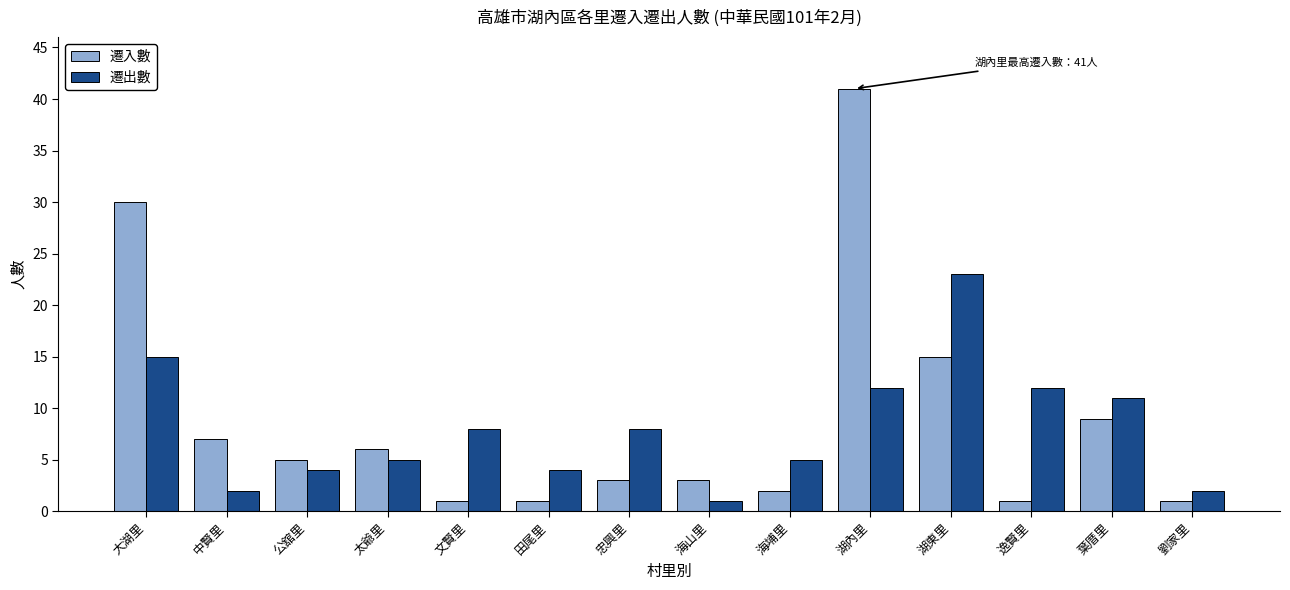

Reading left to right, what are all the values shown in this chart?

遷入數: 大湖里=30	中賢里=7	公舘里=5	太爺里=6	文賢里=1	田尾里=1	忠興里=3	海山里=3	海埔里=2	湖內里=41	湖東里=15	逸賢里=1	葉厝里=9	劉家里=1
遷出數: 大湖里=15	中賢里=2	公舘里=4	太爺里=5	文賢里=8	田尾里=4	忠興里=8	海山里=1	海埔里=5	湖內里=12	湖東里=23	逸賢里=12	葉厝里=11	劉家里=2